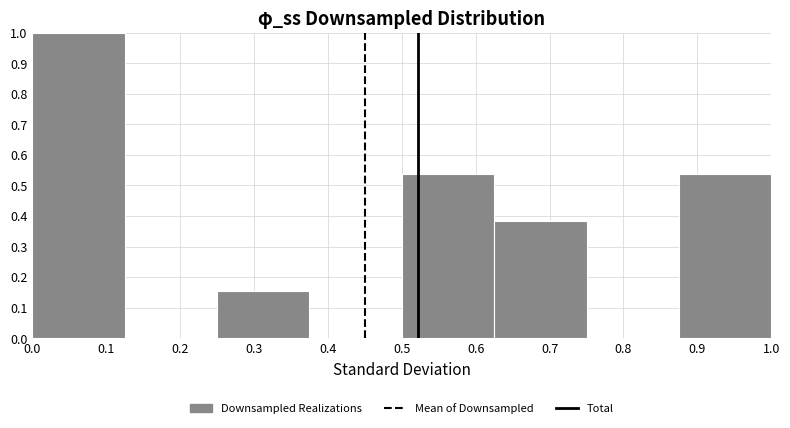

Over which range of the x-axis is the bar tallest?

0.000 to 0.125